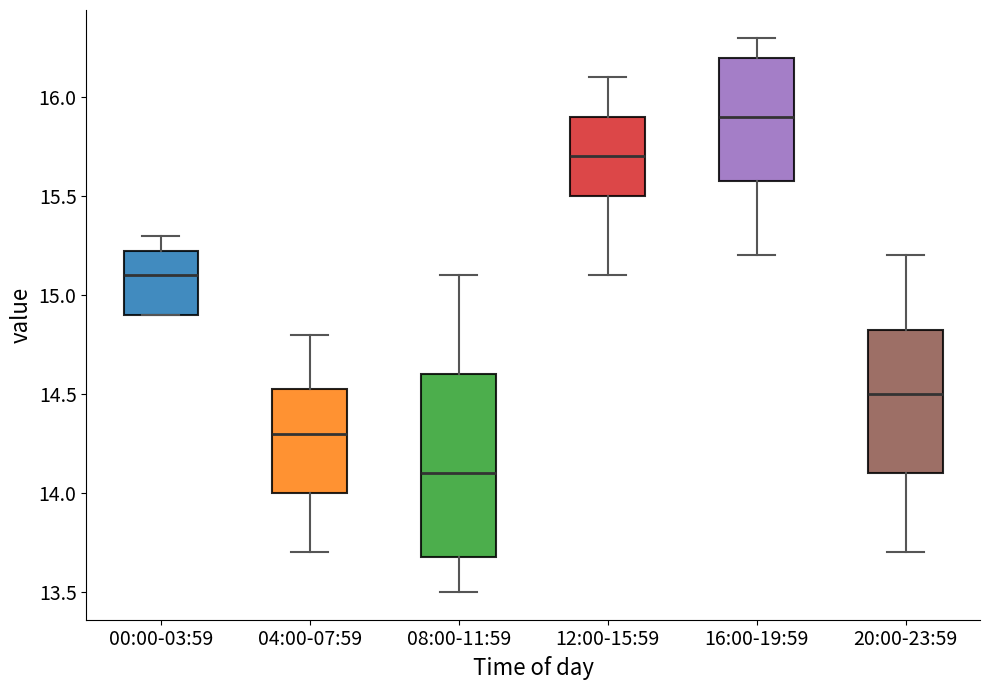

Where does the median line of the box for 00:00-03:59 sit on the y-axis? The values are not printed on the chart, so give them approximately, as read against the axis.

15.10